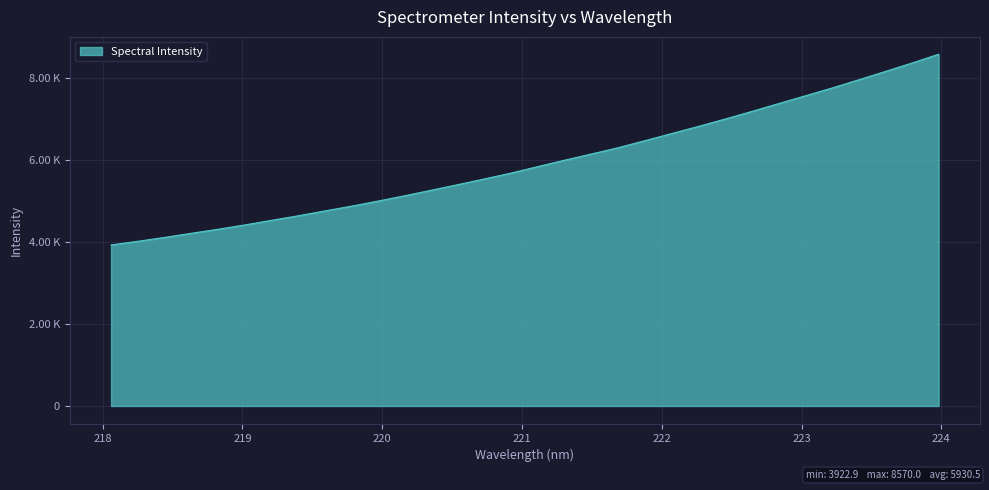

What is the difference between the maximum and second lowest values?

4557.5